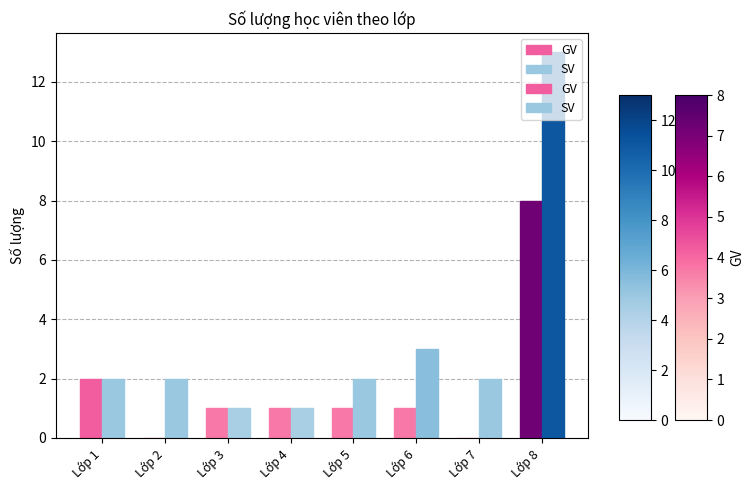

How many groups of bars are there?

8